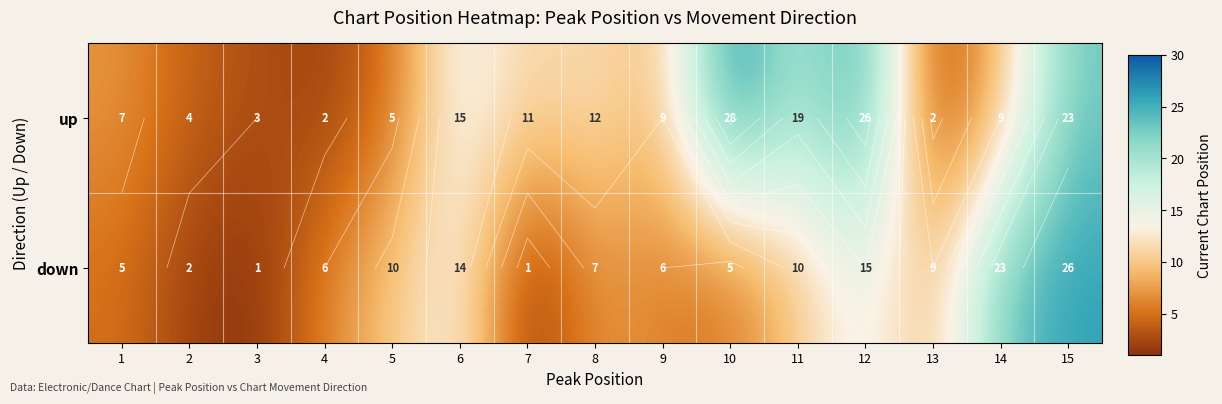

What is the maximum value shown in the chart?

28